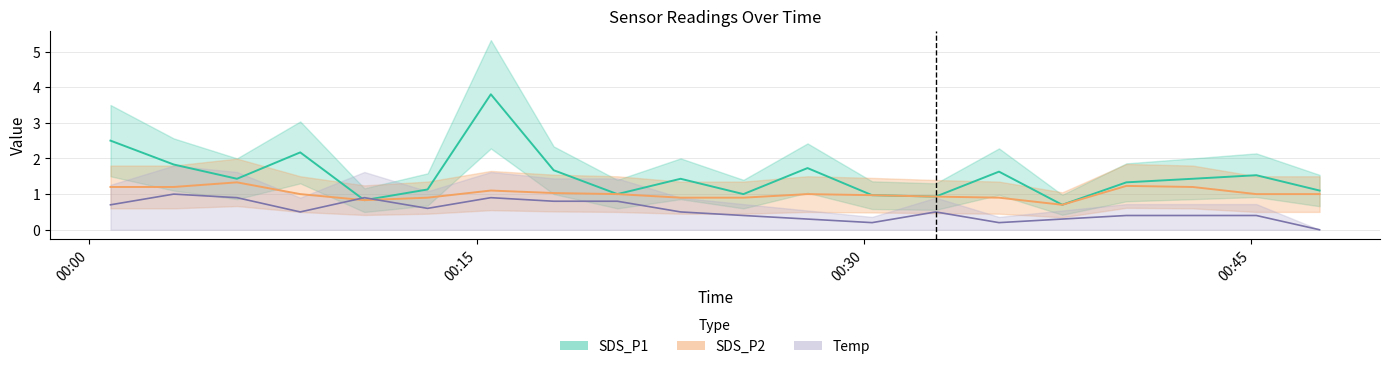

What is the value of the SDS_P2 point at the 19th from the left?

1.0